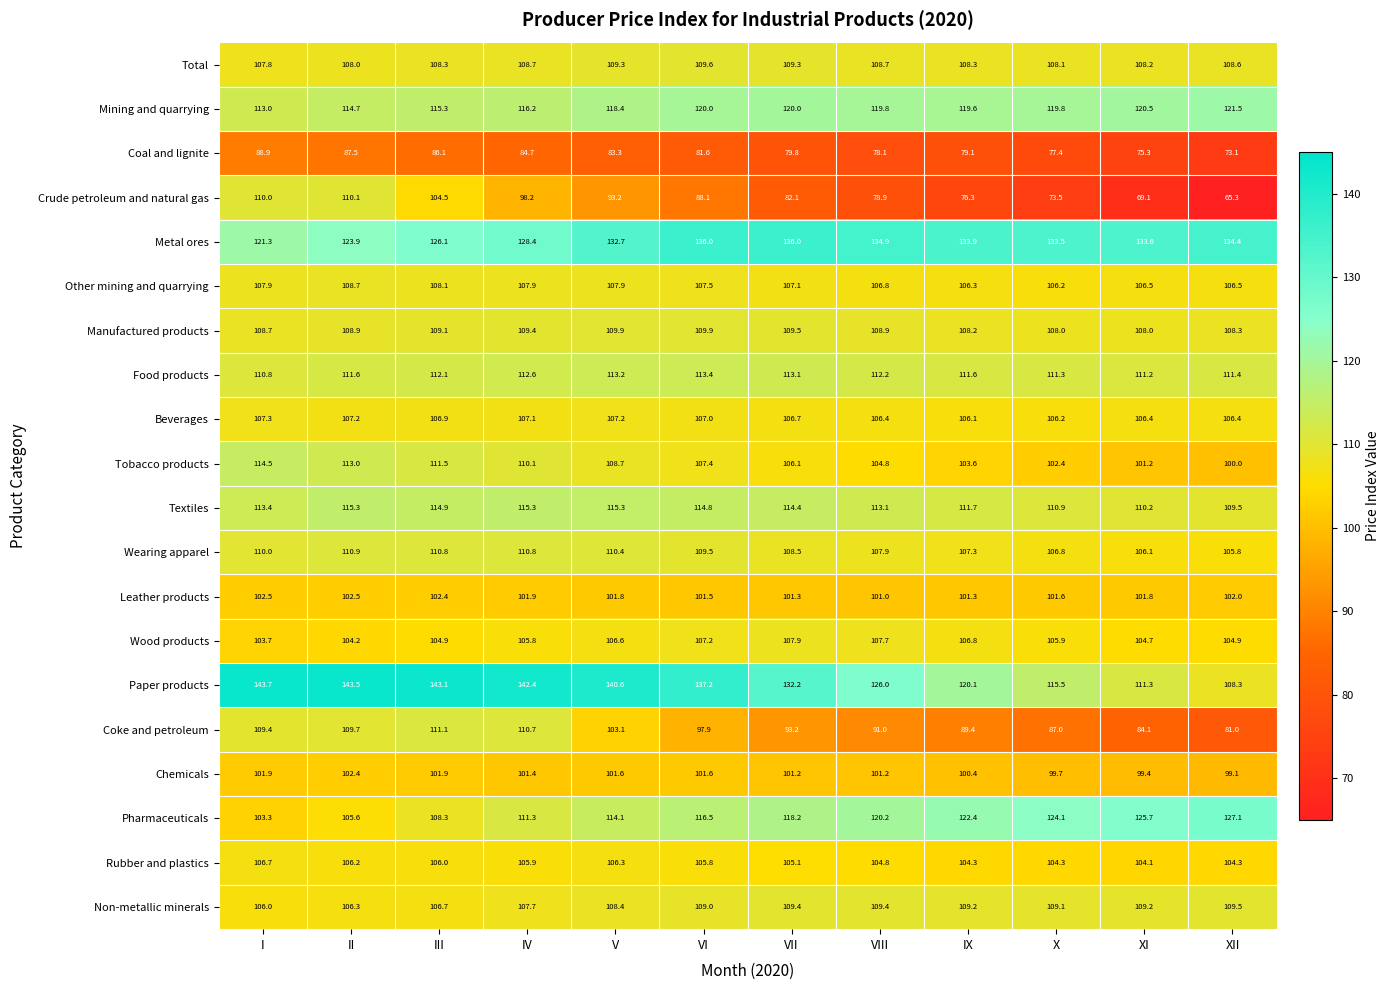

What is the difference between the highest and lowest values at IV?

57.7